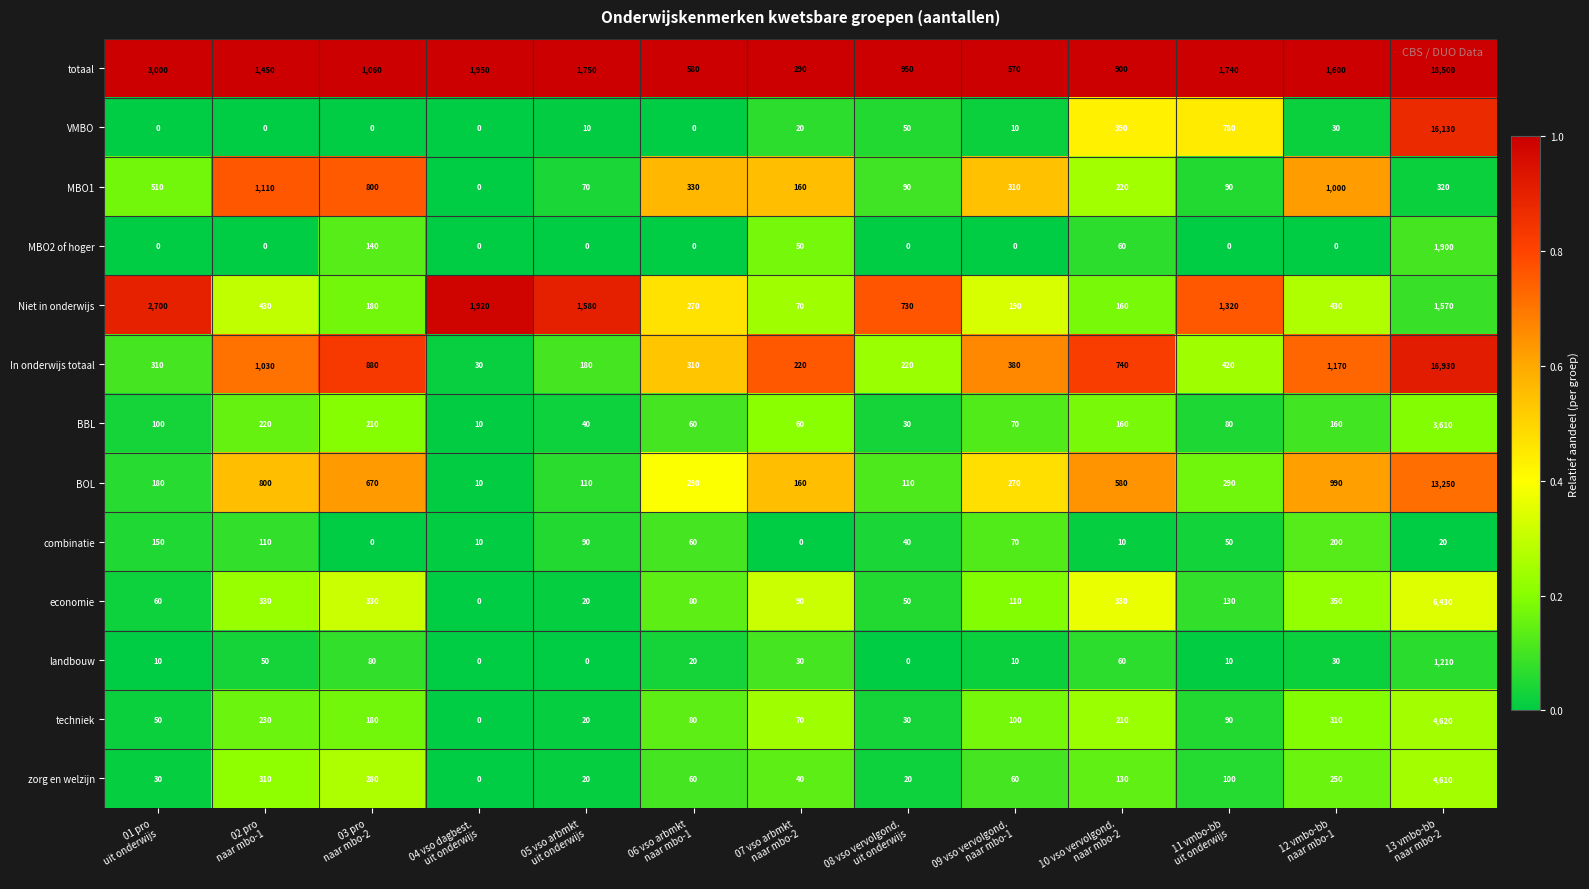

What is the total value across all series at 01 pro
uit onderwijs?

7100